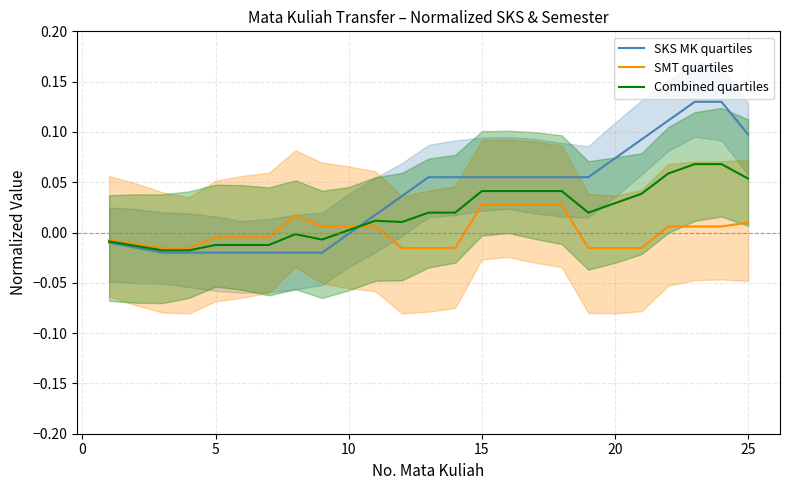

What are all the series names shown in the legend?

SKS MK quartiles, SMT quartiles, Combined quartiles